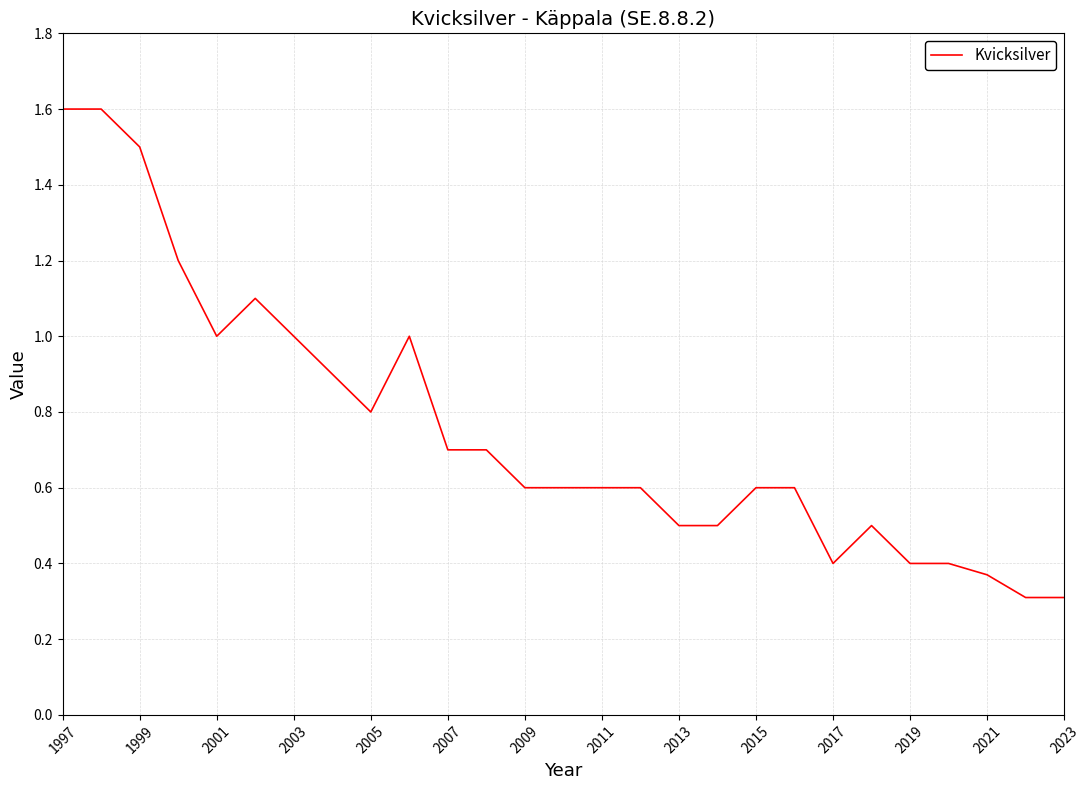

What is the difference between the maximum and minimum values?

1.3